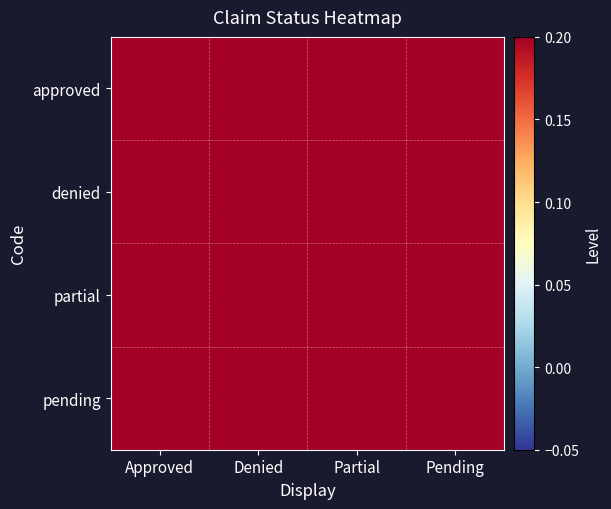

At which category does the chart reach its peak across all series?

Approved